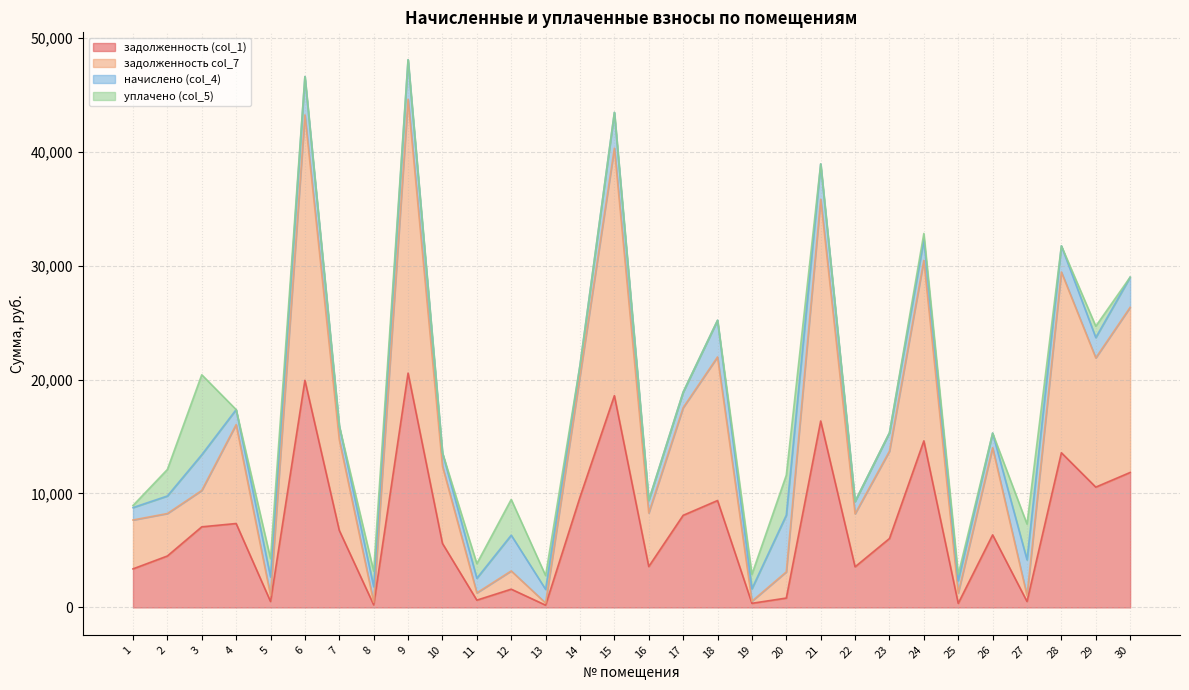

True or false: задолженность (col_1) and задолженность col_7 cross at least once.

False